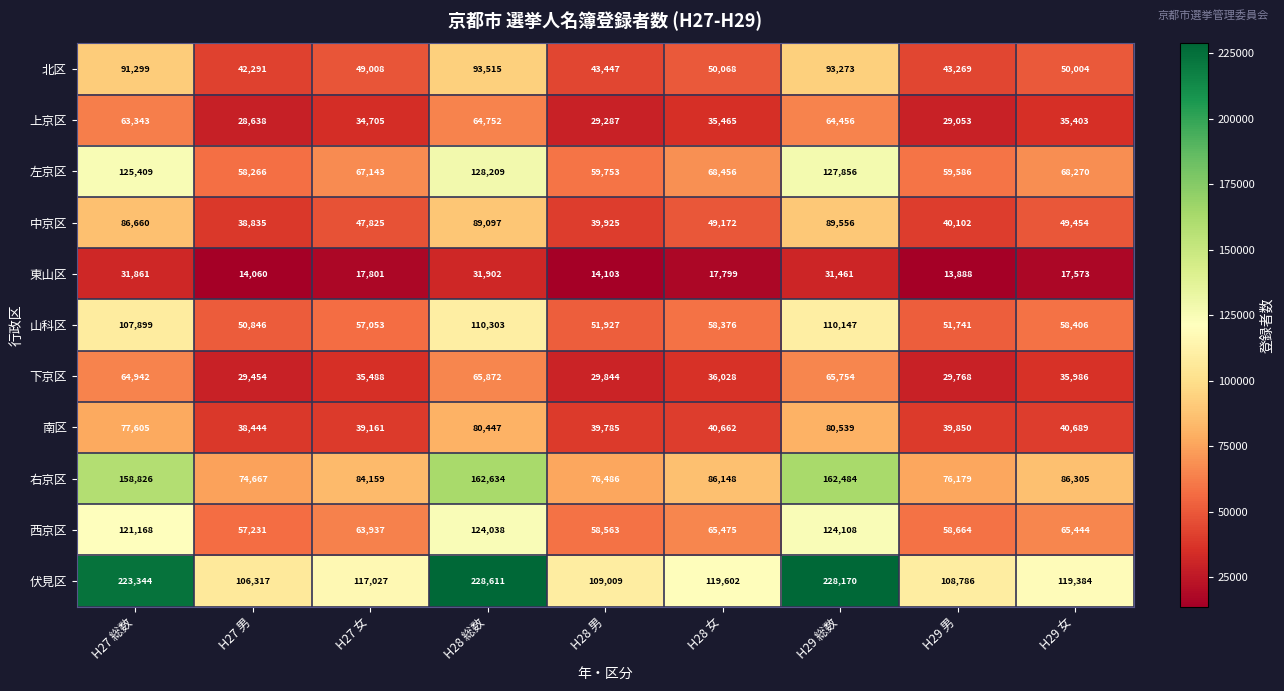

At which category is the sum across all series the highest?

H28 総数